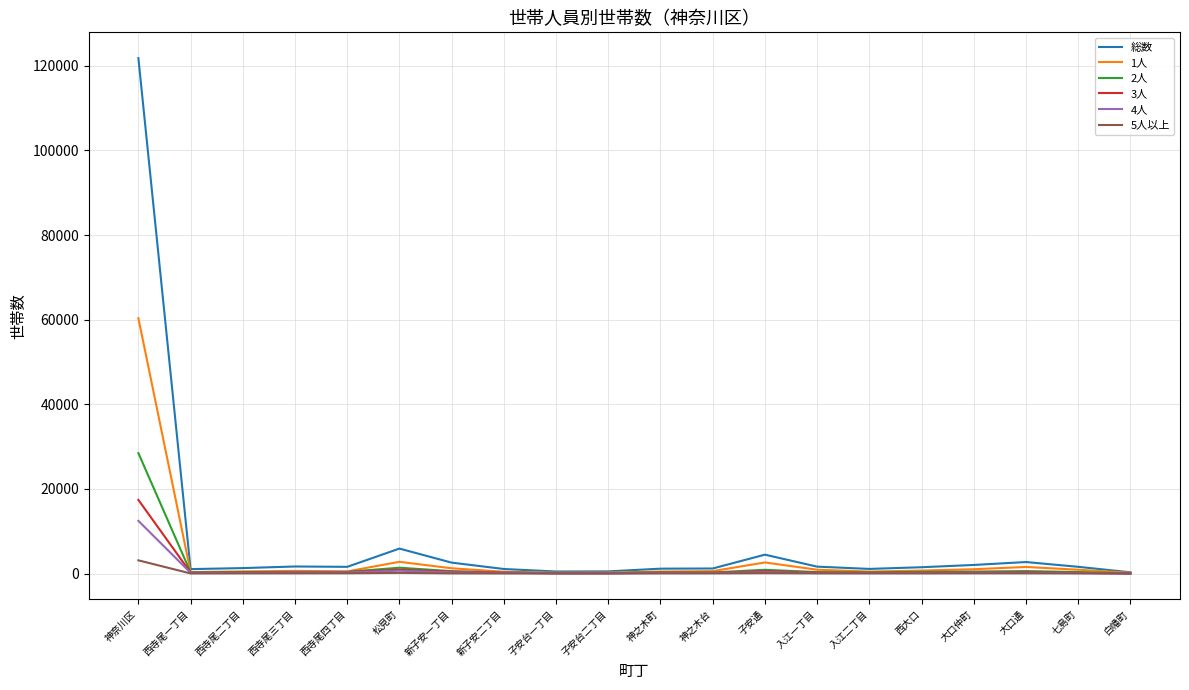

How many series are shown in this chart?

6